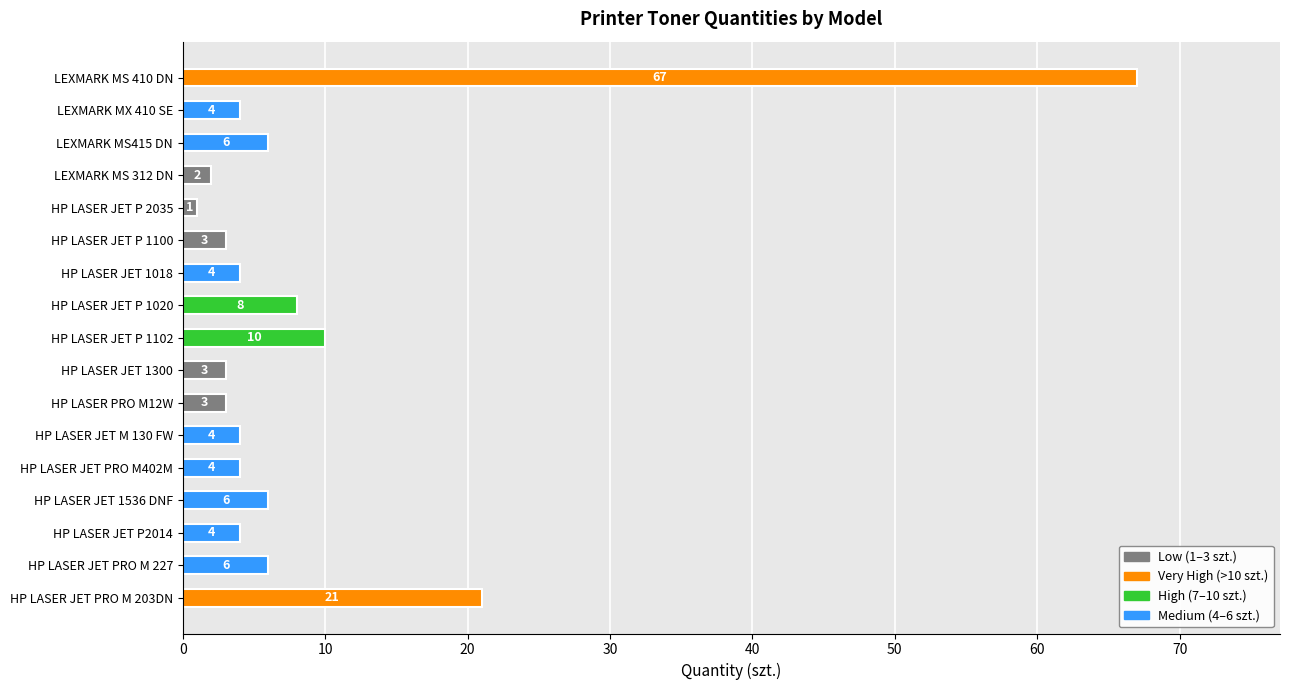

What is the value of the 12th bar from the top?

4